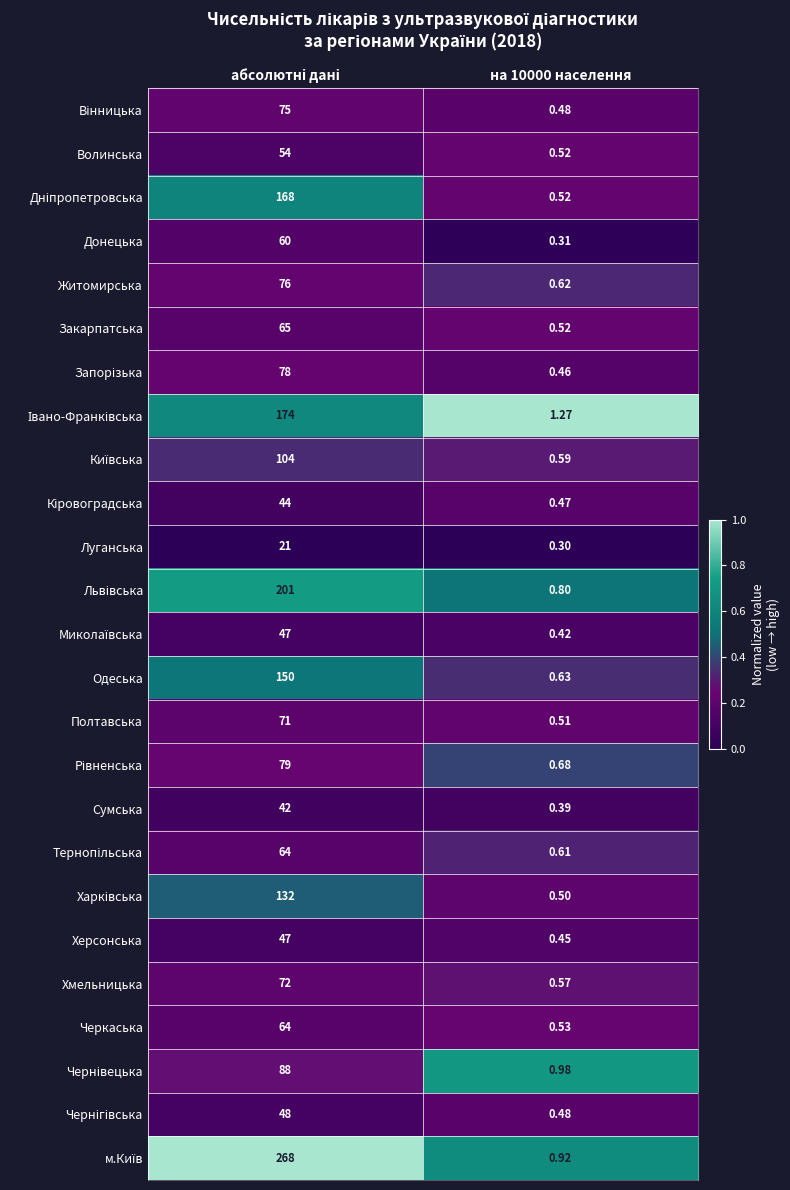

At which category does the chart reach its minimum across all series?

на 10000 населення